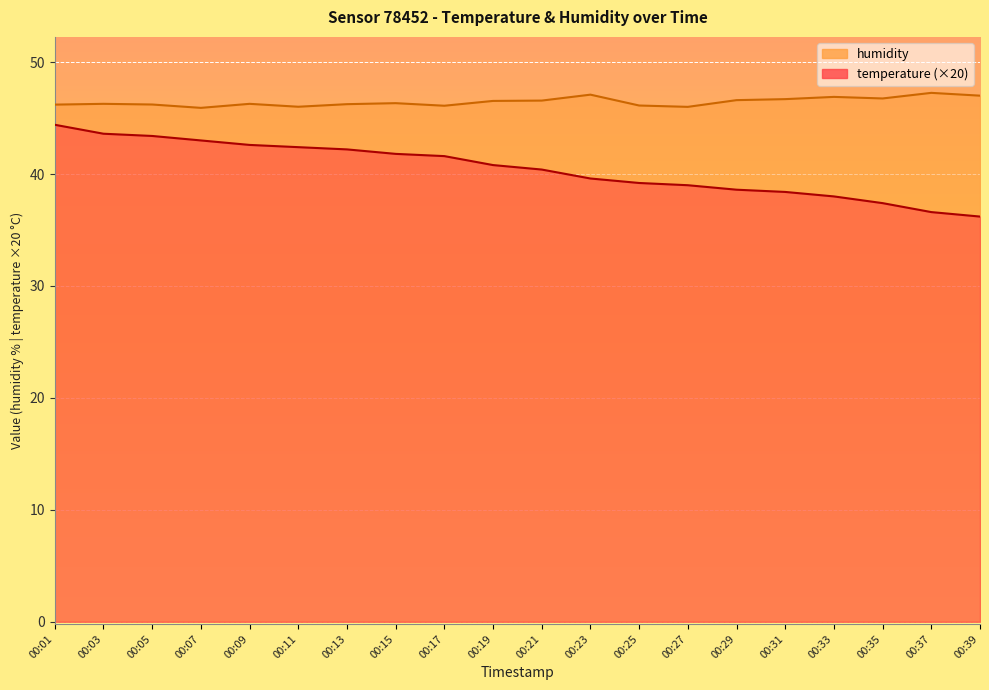

What are all the series names shown in the legend?

temperature, humidity